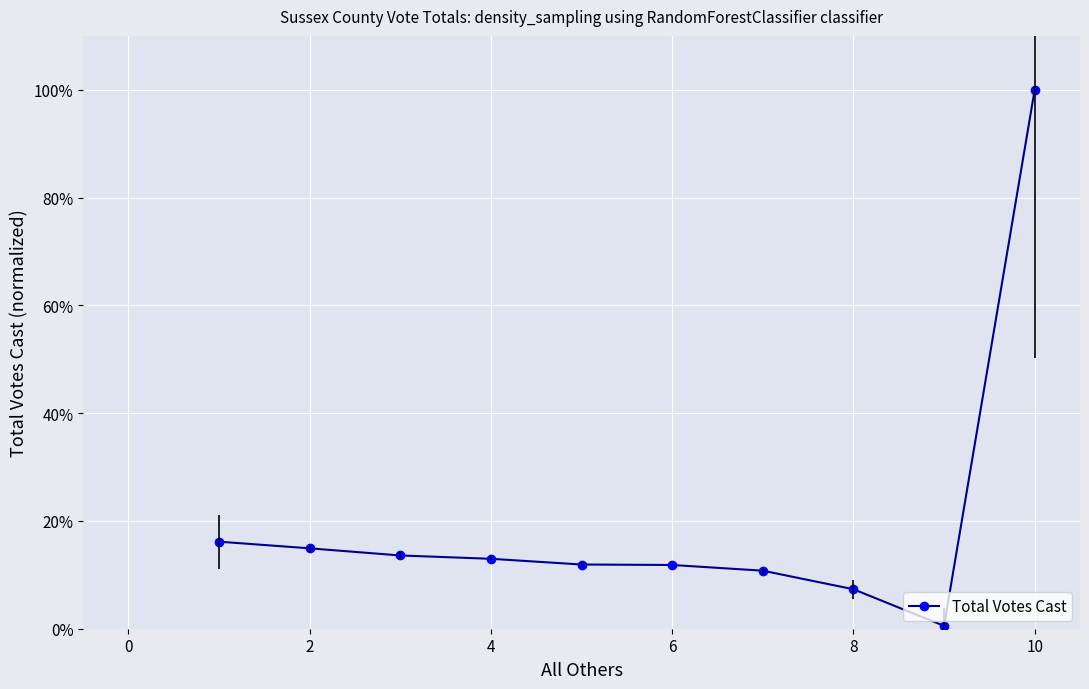

What is the value of the 6th point from the left?

11.8